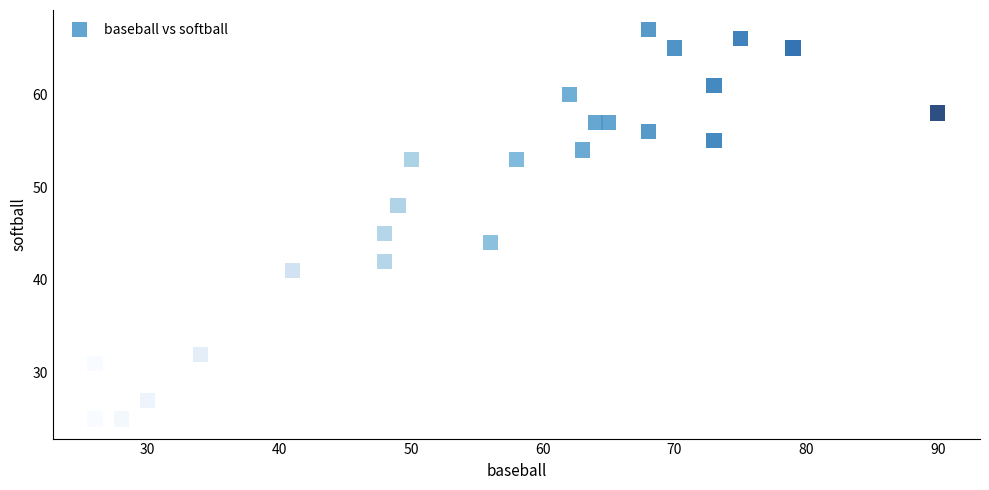

What Y value in the scatter plot is closest to 46?

45